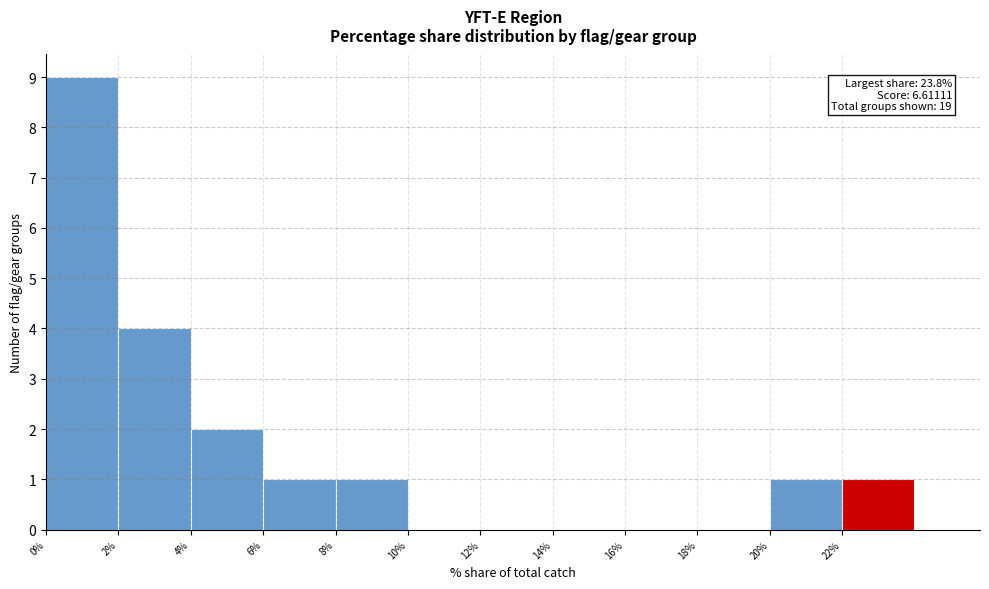

Which range on the x-axis has the tallest bar?

0 to 2